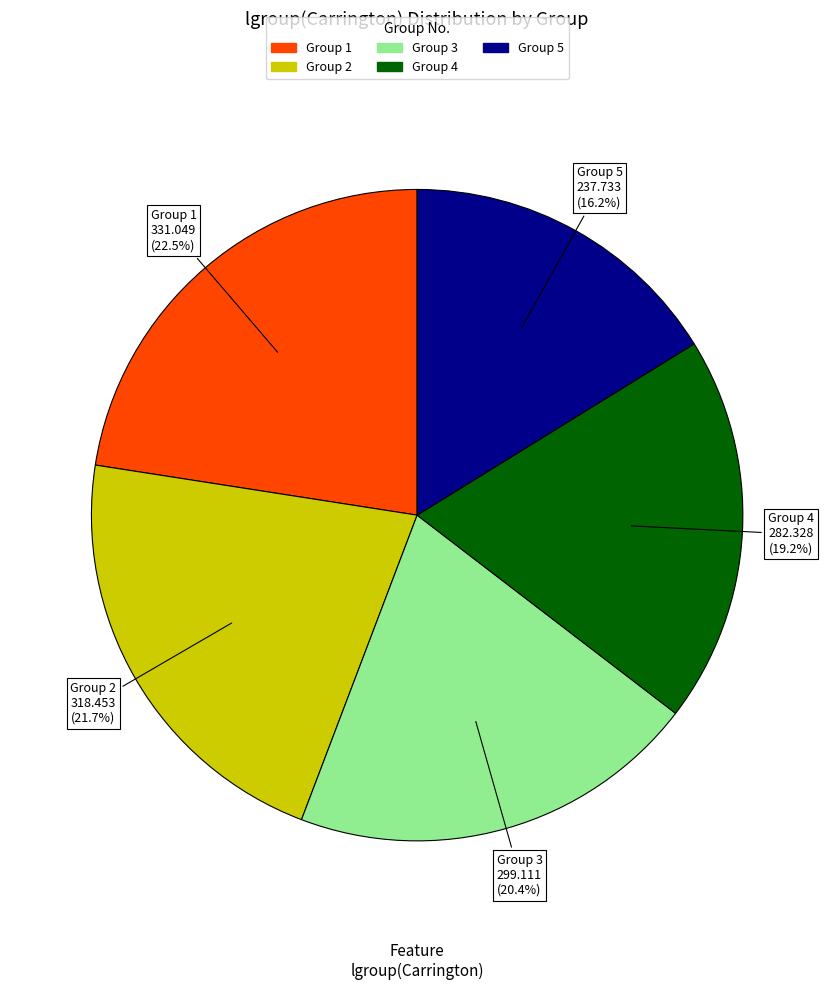

What is the largest slice in the pie chart?

Group 1